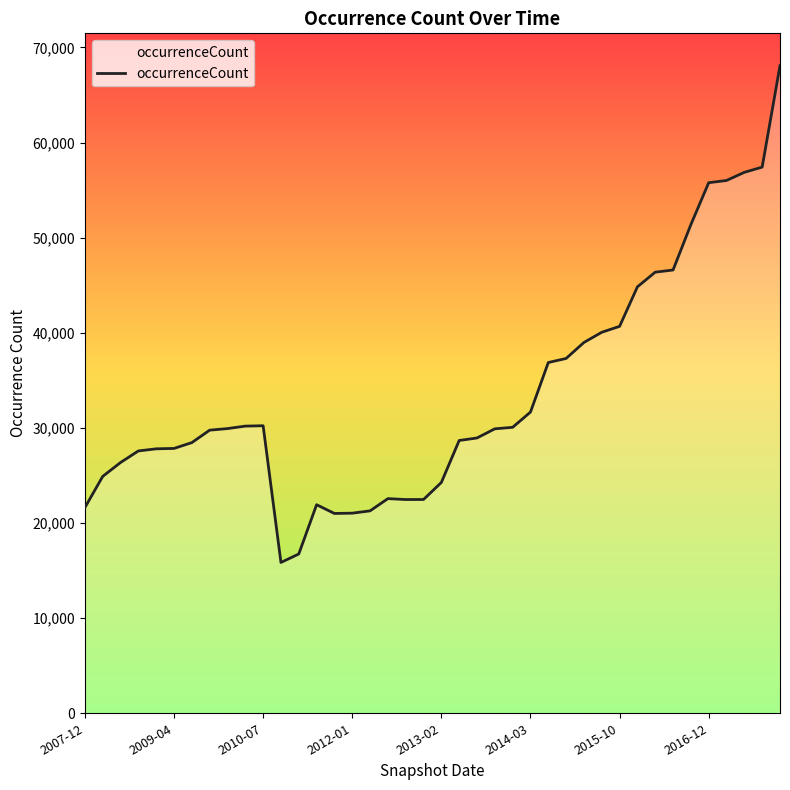

What is the difference between the values at 38 and 10?

27189